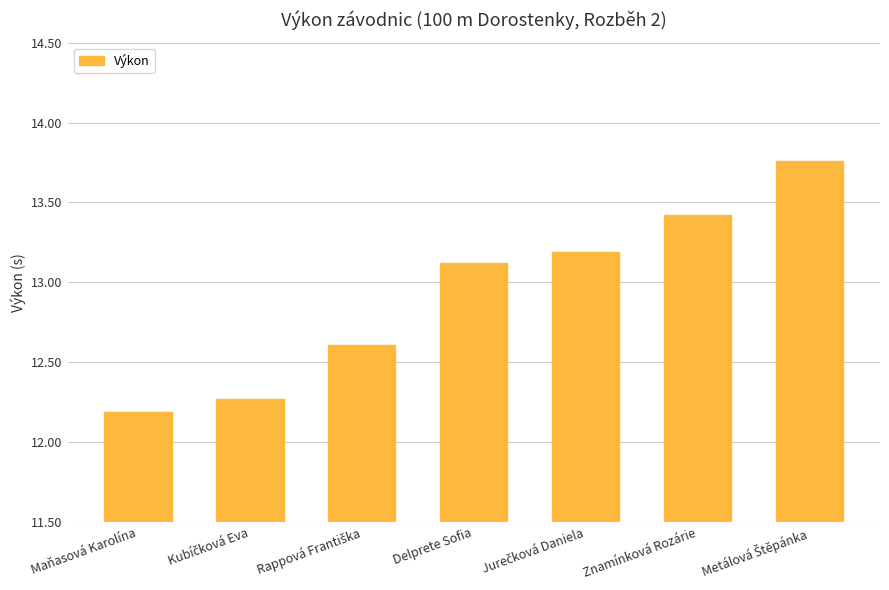

At which label does the data first exceed 13?

Delprete Sofia